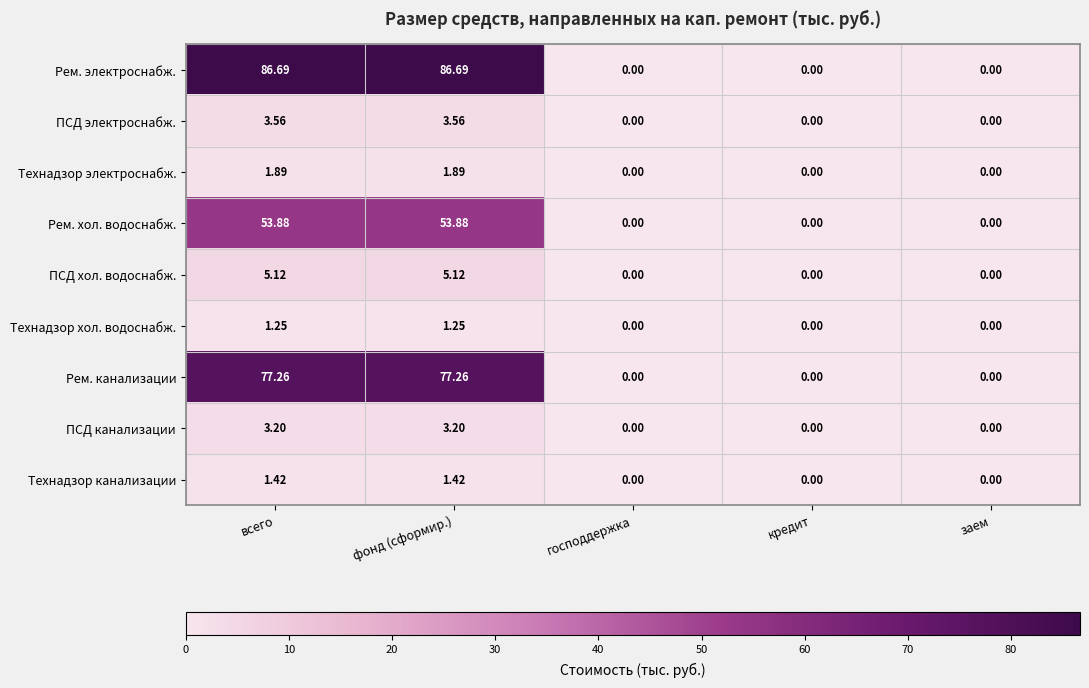

Rank the series at фонд (сформир.) from highest to lowest value.

Рем. электроснабж., Рем. канализации, Рем. хол. водоснабж., ПСД хол. водоснабж., ПСД электроснабж., ПСД канализации, Технадзор электроснабж., Технадзор канализации, Технадзор хол. водоснабж.